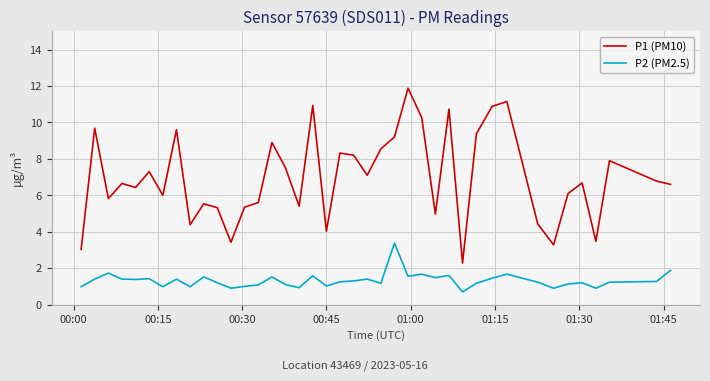

Is this an area chart (filled region under the line)?

No